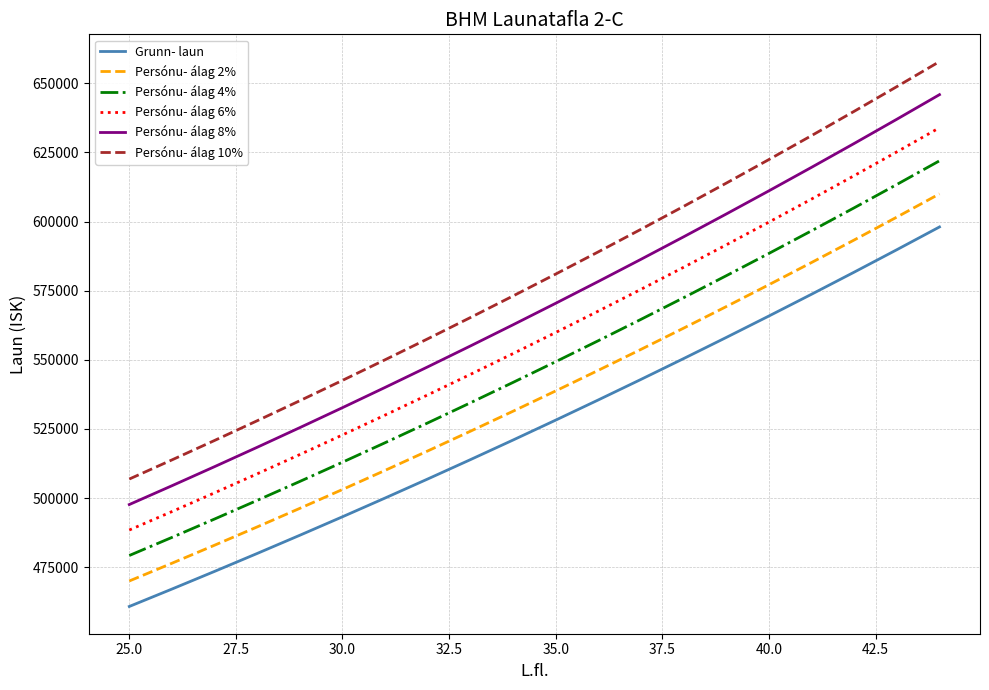

Which series has the largest total across all categories?

Persónu- álag 10%